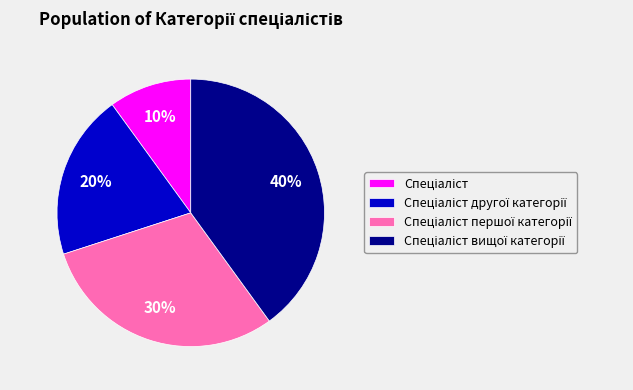

Does any single category account for the majority?

No